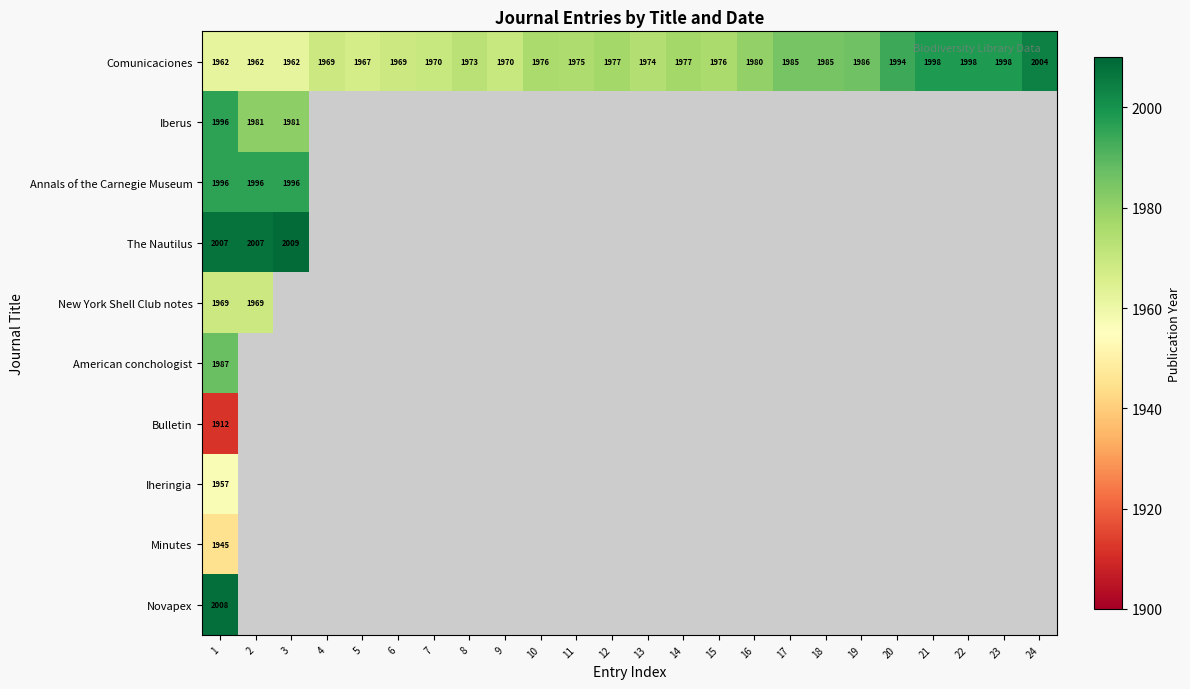

What is the spread (max minus min) of values at 1?

96